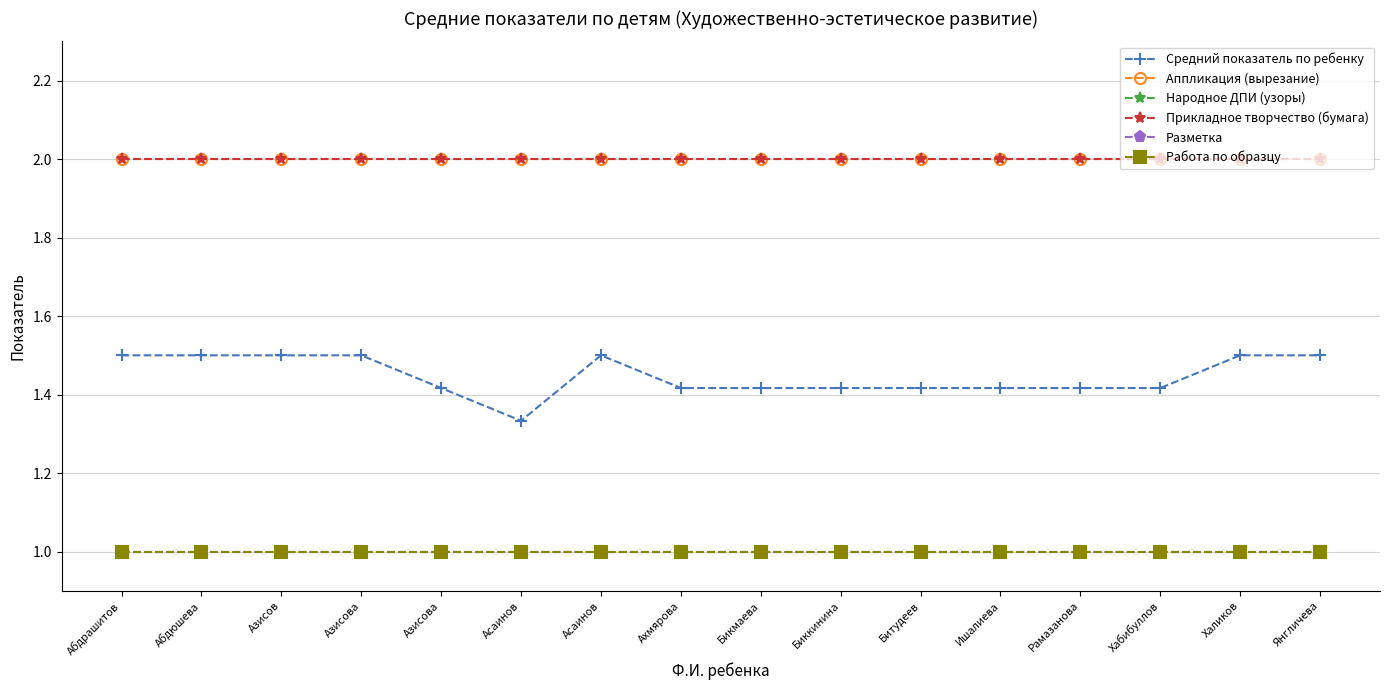

Is this an area chart (filled region under the line)?

No